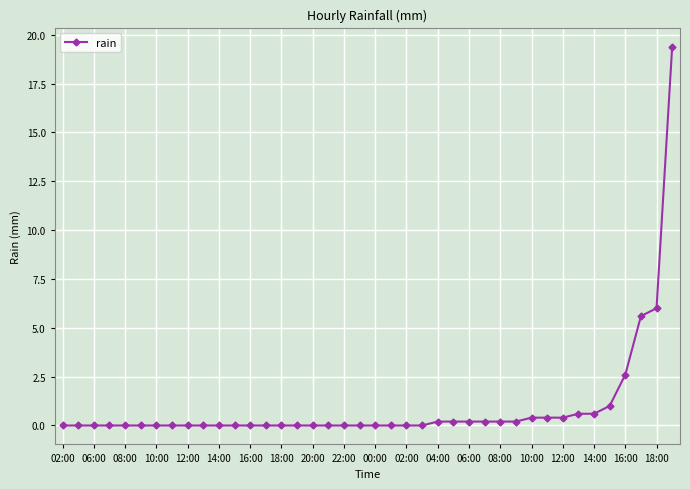

What is the average value?

1.0